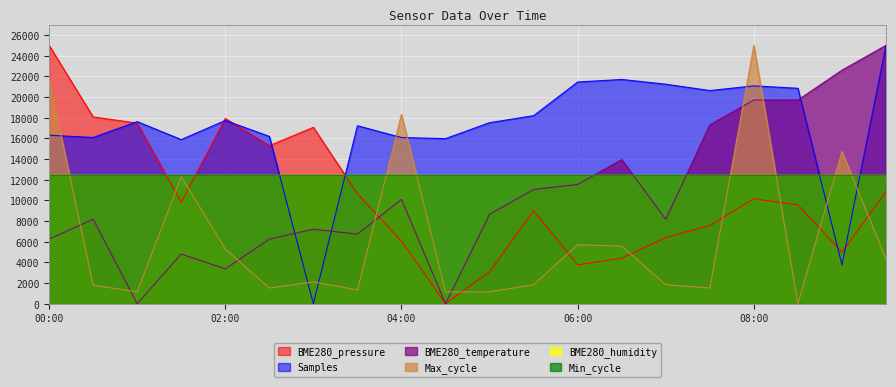

What is the total value across all series at 01:30?

42796.7